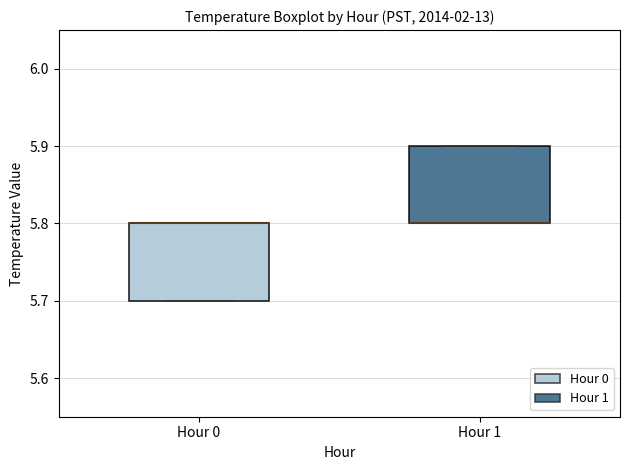

Where is the lower edge of the box for Hour 1 on the y-axis? The values are not printed on the chart, so give them approximately, as read against the axis.

5.8